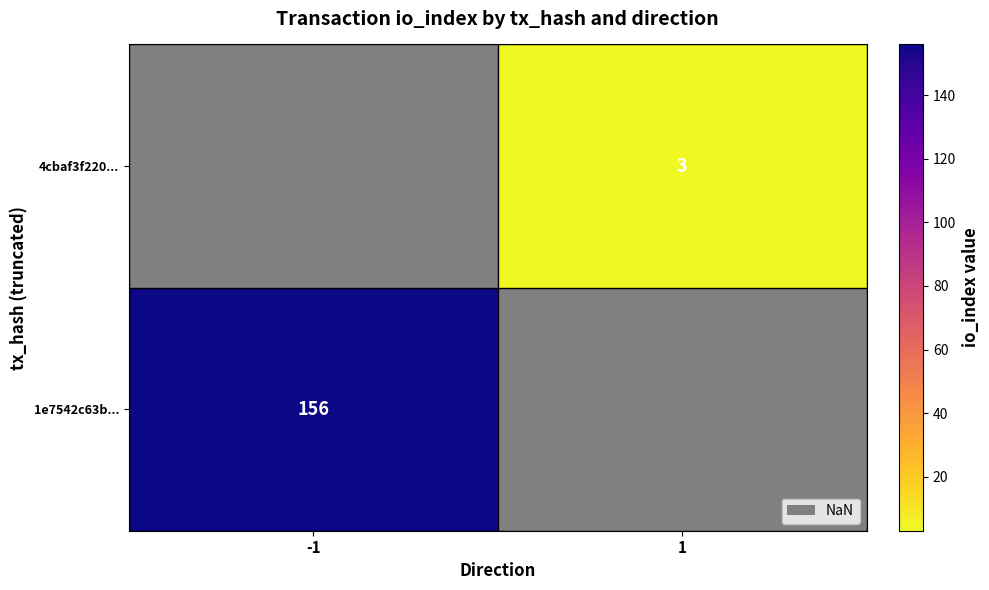

What is the greatest value displayed?

156.0